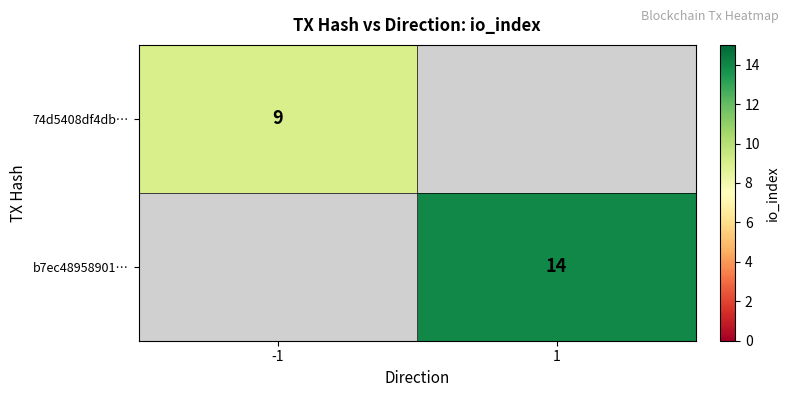

The value of b7ec48958901… at 1 is 14. True or false?

True